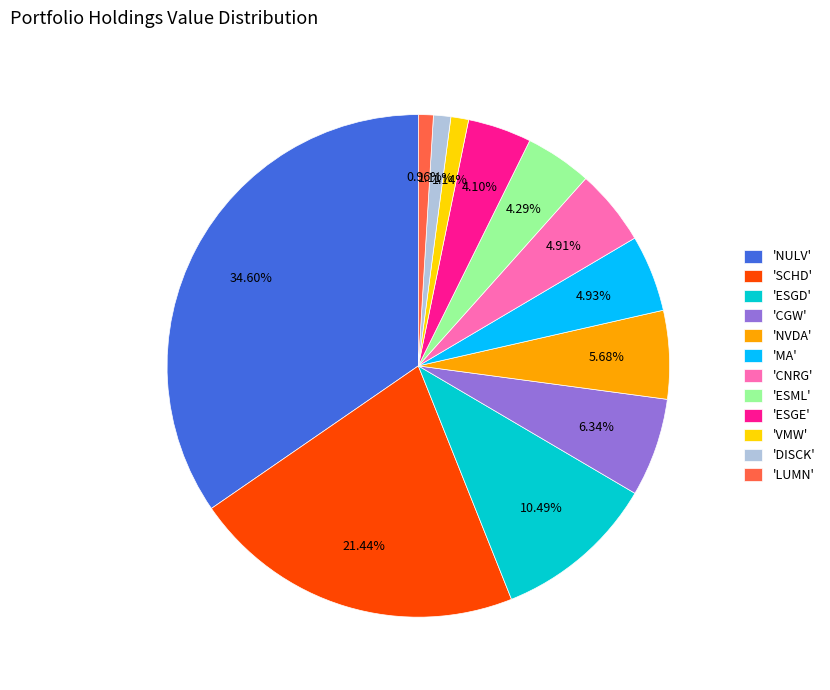

Which category has the biggest portion of the pie?

'NULV'